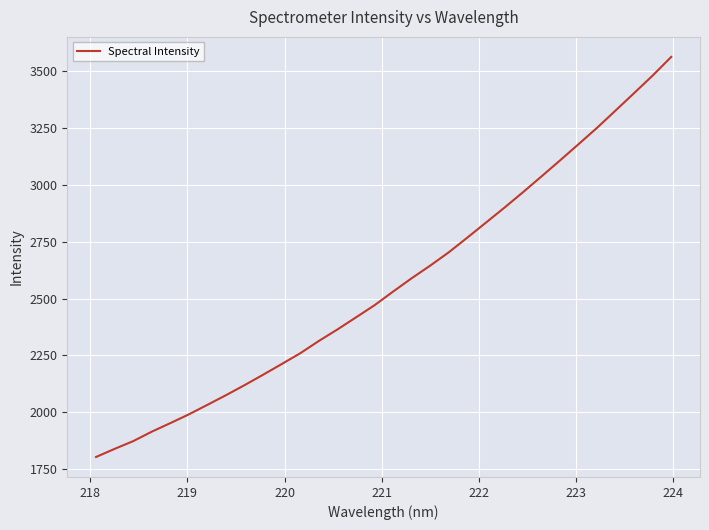

What is the minimum value shown in the chart?

1803.1